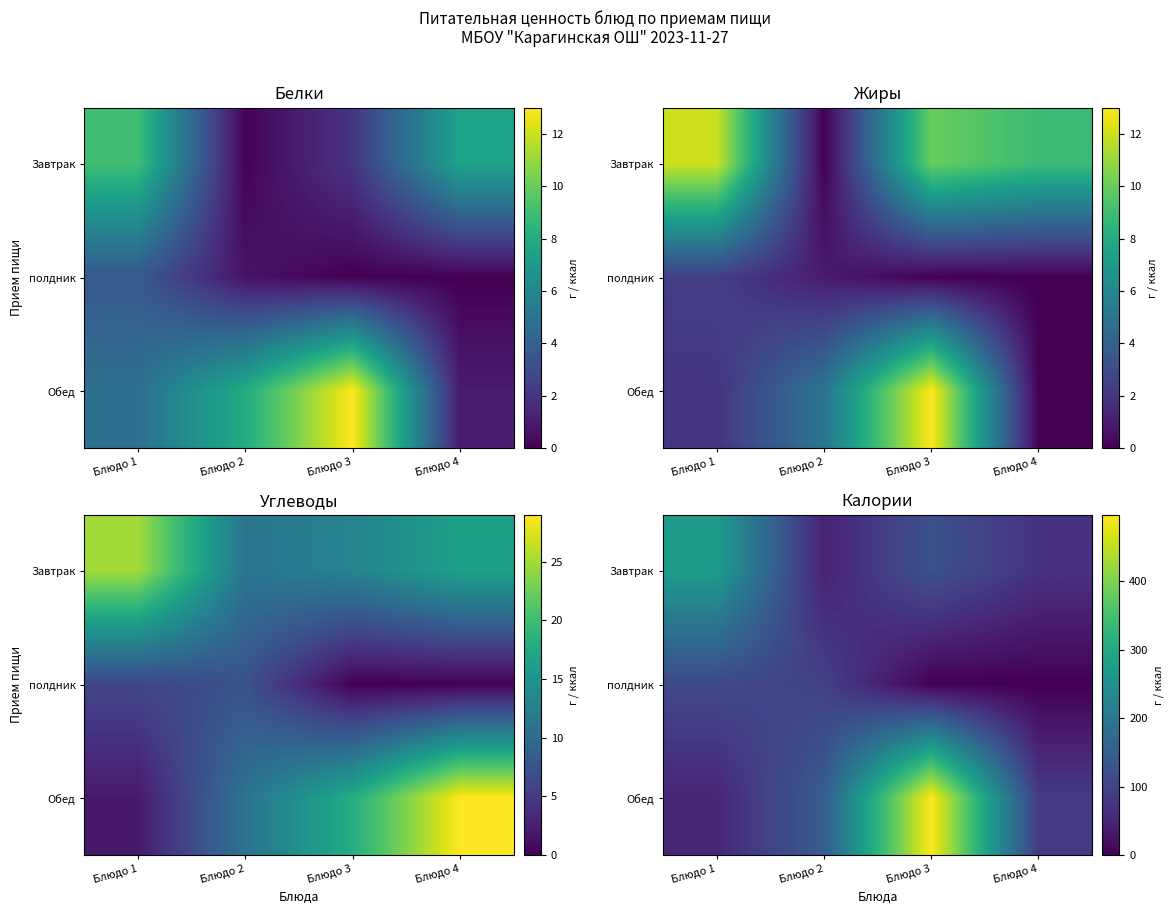

At which category is the sum across all series the highest?

Блюдо 3